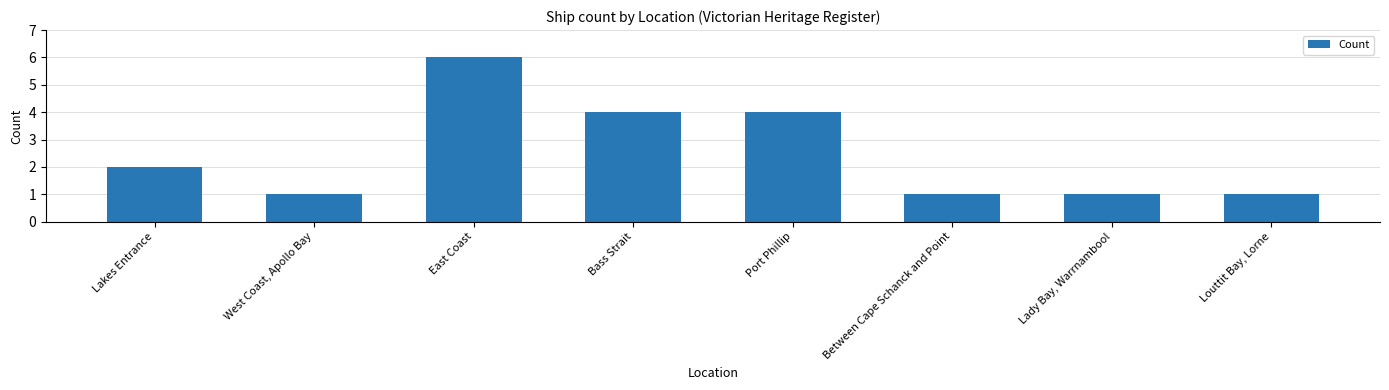

True or false: the data shows 0 at Louttit Bay, Lorne.

False